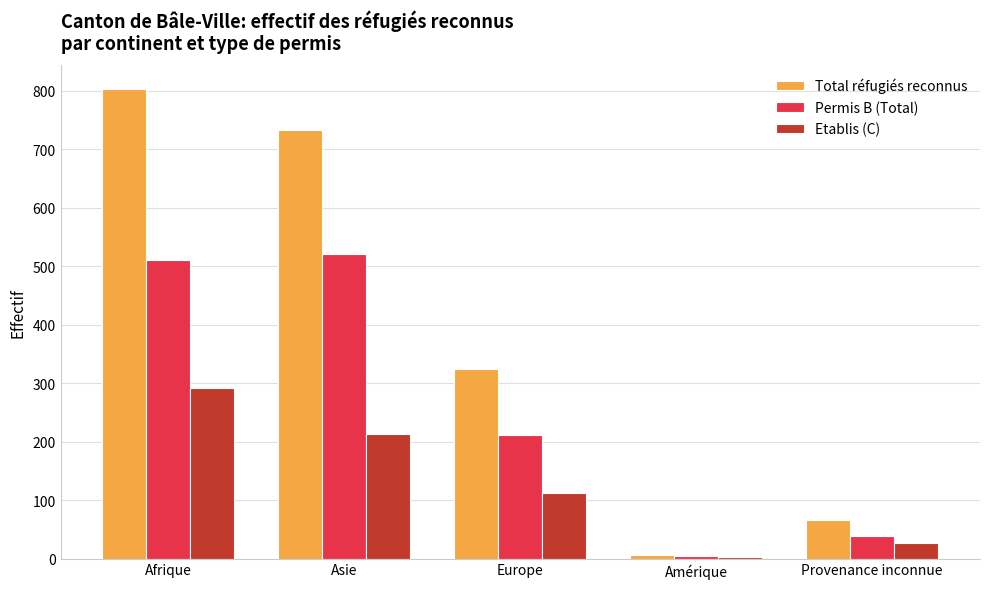

Is the value of Etablis (C) at Asie greater than the value of Total réfugiés reconnus at Provenance inconnue?

Yes